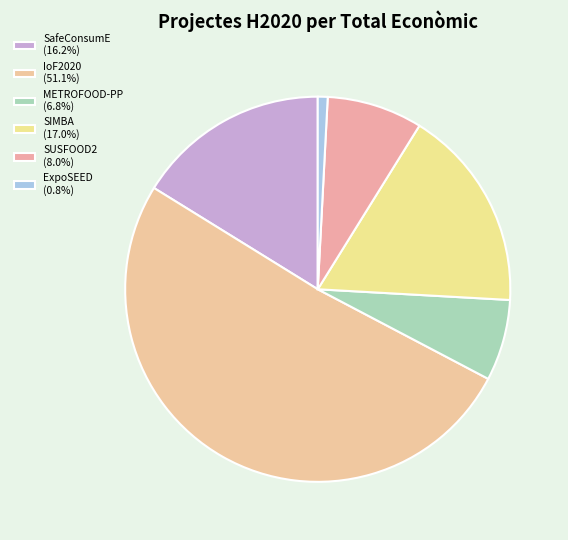

How many segments does this pie chart have?

6